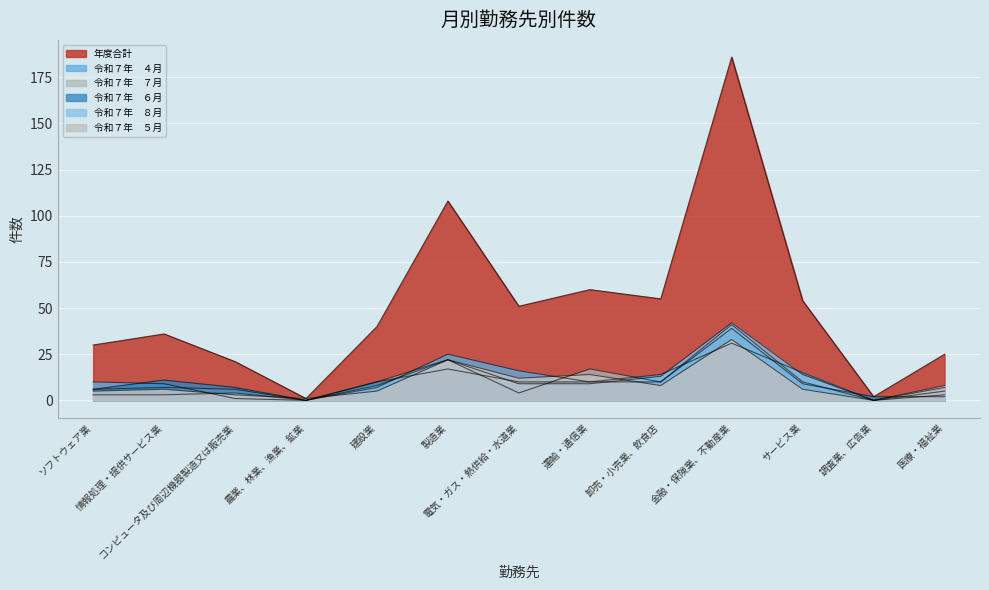

Which category has the highest value across all series?

金融・保険業、不動産業